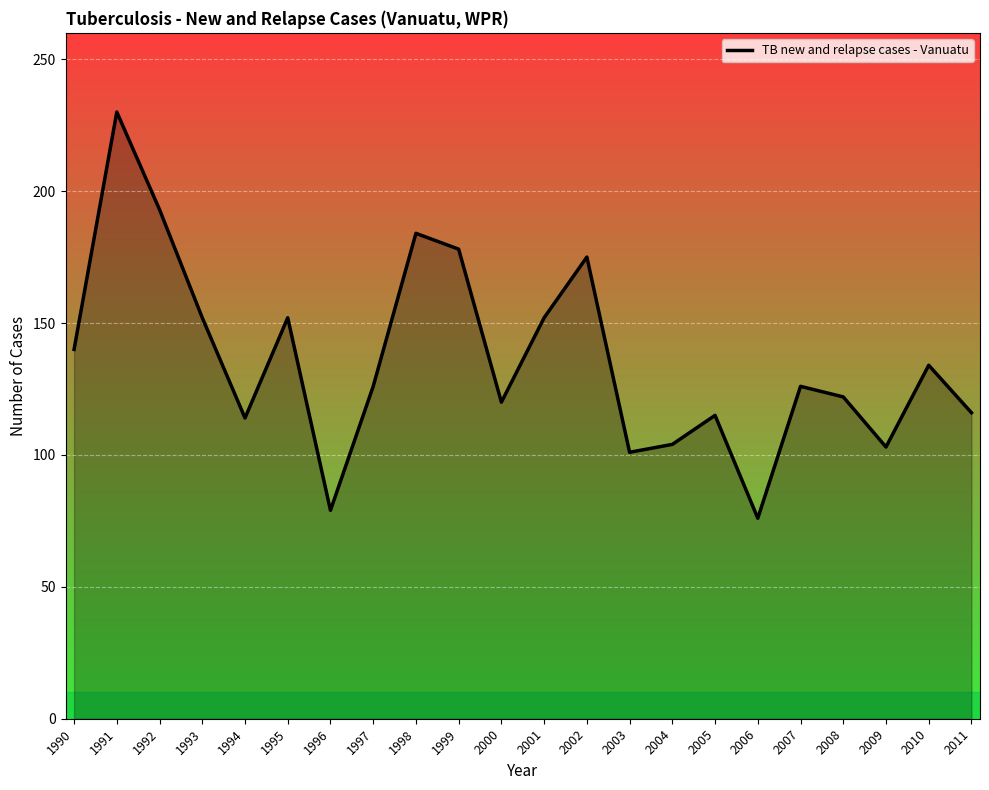

What is the ratio of the value at 2001 to the value at 1991?

0.7